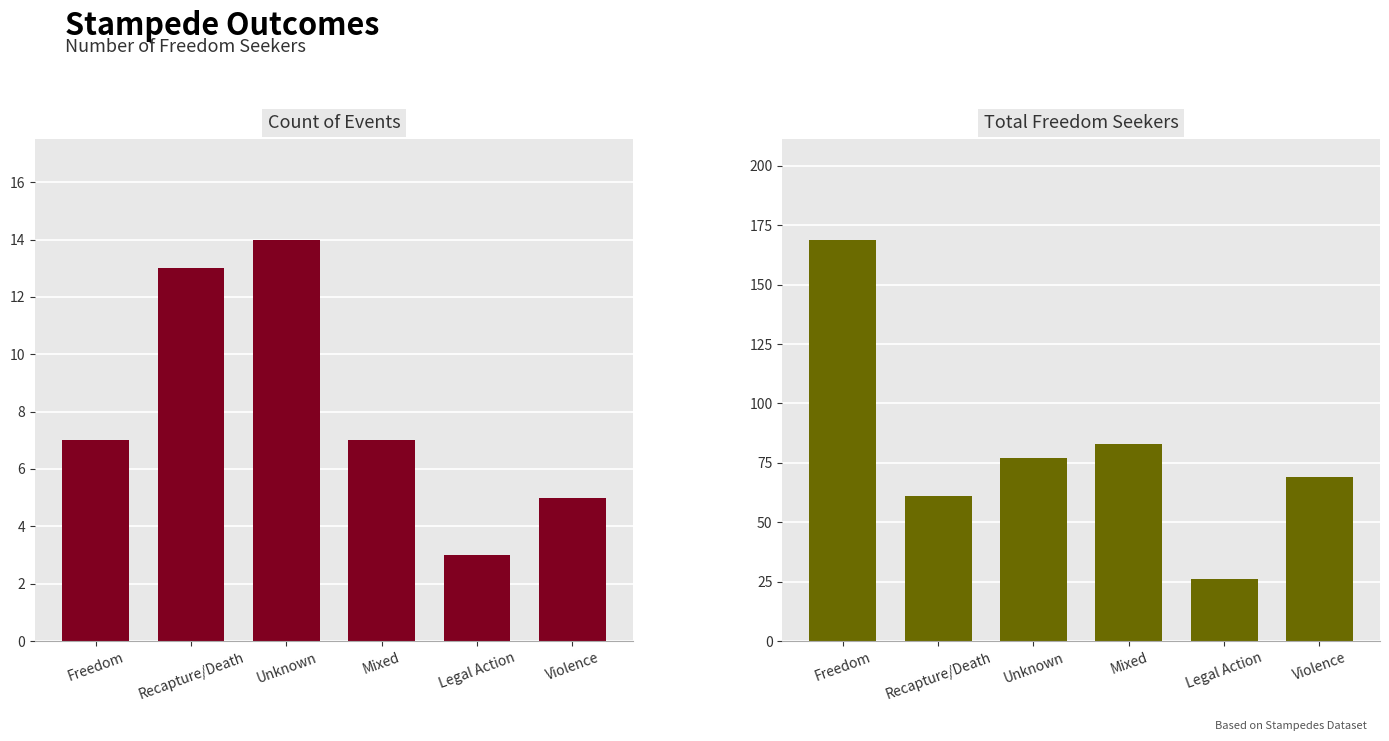

What position from the right is Violence?

1